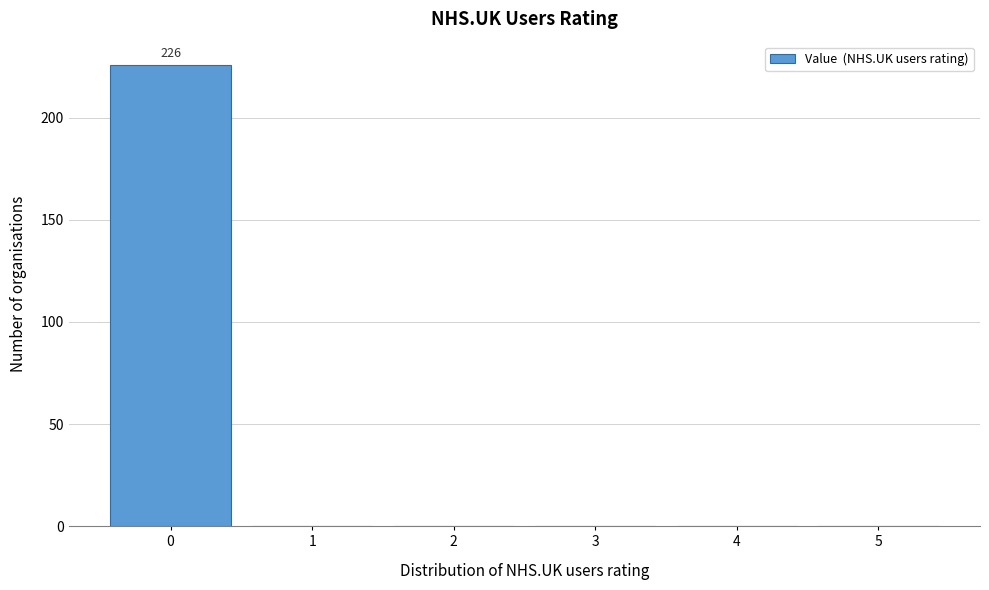

Which range on the x-axis has the tallest bar?

-0.5 to 0.5